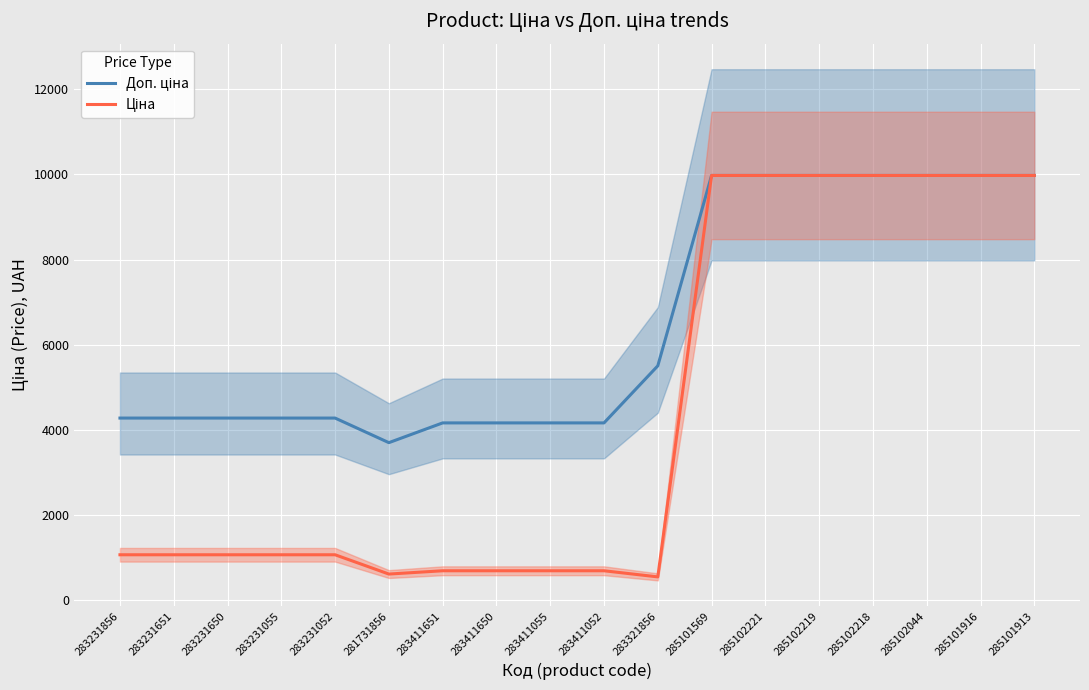

How many interior local valleys does the Ціна series have?

2